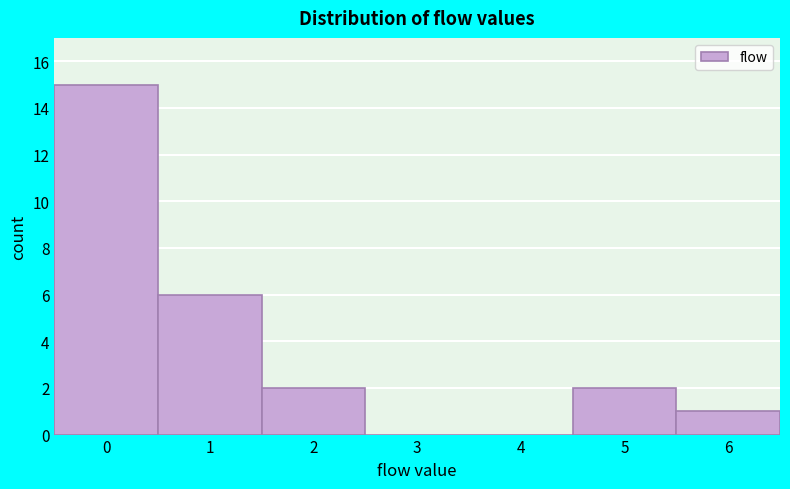

Reading left to right, transcribe all the data shown in this chart.

0=15	1=6	2=2	3=0	4=0	5=2	6=1